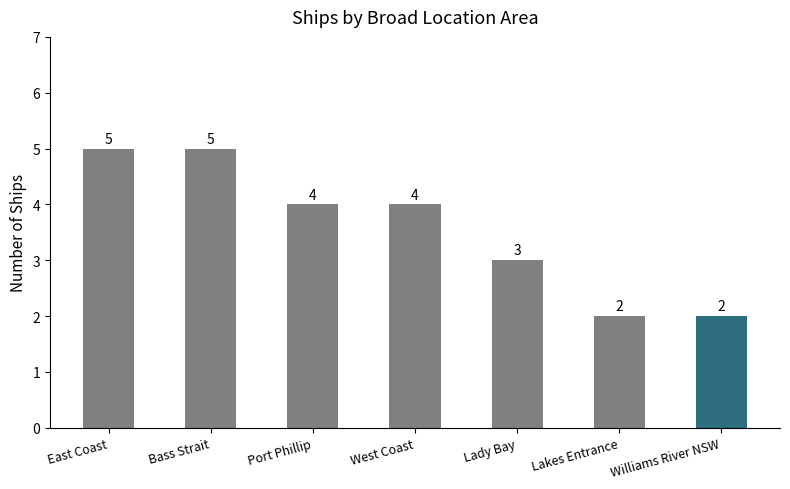

Does the chart contain any negative values?

No